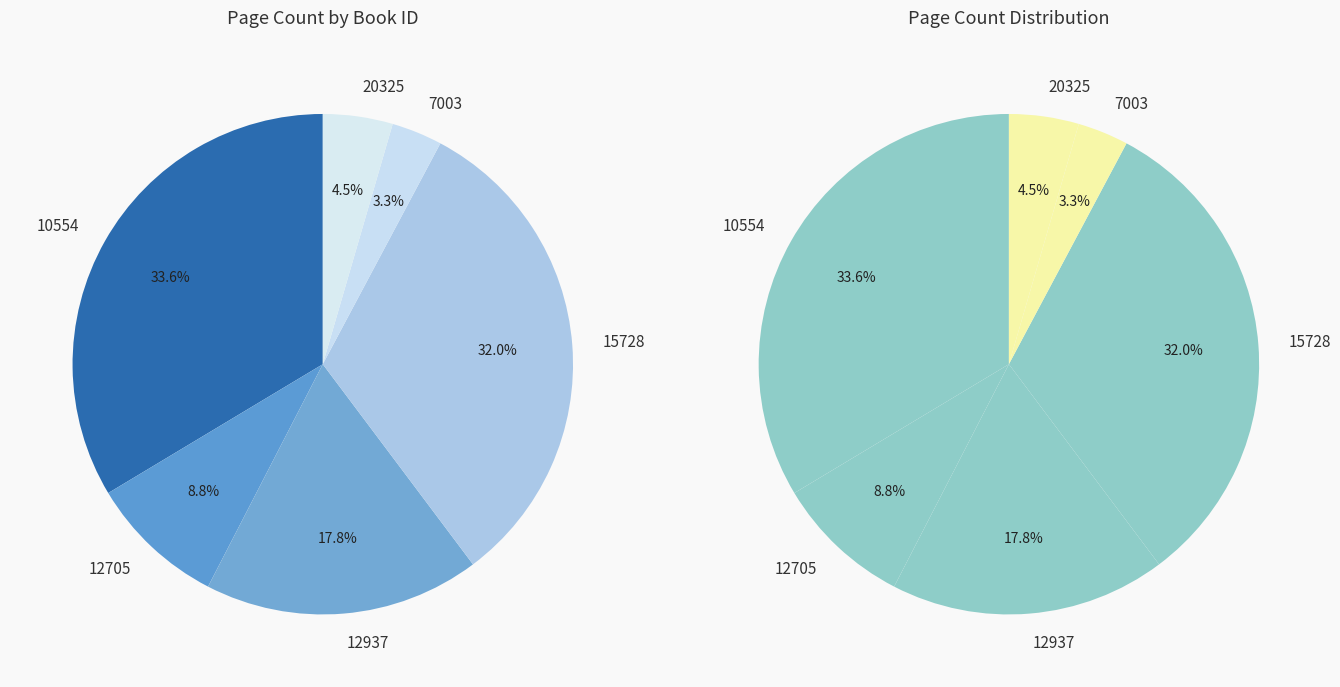

To the nearest percent, what portion does 12937 represent?

18%